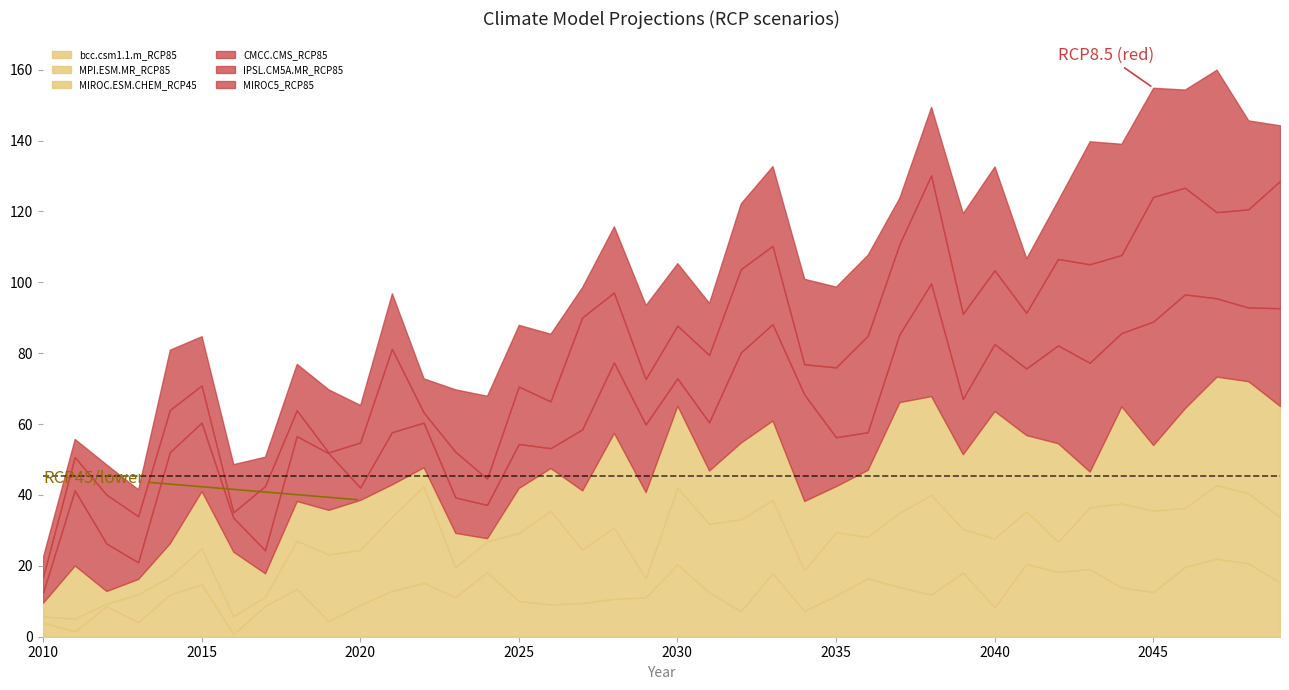

Reading left to right, transcribe all the data shown in this chart.

bcc.csm1.1.m_RCP85: 4.0	1.5	8.6	4.1	11.9	14.8	0.7	8.7	13.5	4.4	9.0	12.9	15.2	11.2	18.2	10.1	9.1	9.5	10.7	11.1	20.4	12.5	7.2	17.9	7.3	11.6	16.5	14.0	11.9	18.1	8.3	20.5	18.3	19.1	13.9	12.6	19.7	22.0	20.7	15.3
MPI.ESM.MR_RCP85: 1.7	3.6	0.7	7.9	5.0	10.1	5.1	2.6	13.6	18.8	15.5	21.0	27.2	8.4	8.7	19.2	26.4	15.1	20.1	5.4	21.6	19.4	25.9	20.7	11.4	17.9	11.7	21.0	28.1	12.3	19.4	14.9	8.5	17.4	23.7	23.0	16.6	20.8	19.8	18.4
MIROC.ESM.CHEM_RCP45: 3.9	15.0	3.6	4.3	9.5	16.2	18.2	6.6	11.2	12.6	14.1	9.1	5.4	9.7	0.9	12.7	12.1	16.7	26.7	24.3	23.2	15.0	21.7	22.4	19.6	13.0	18.9	31.2	27.9	21.1	36.0	21.5	27.8	10.1	27.4	18.5	28.2	30.6	31.6	31.4
CMCC.CMS_RCP85: 2.8	21.2	13.4	4.7	25.7	19.3	9.6	6.5	18.3	16.0	3.5	14.7	12.6	10.0	9.4	12.4	5.6	17.2	19.9	19.1	7.7	13.6	25.4	27.2	30.1	13.8	10.6	19.1	31.8	15.6	18.9	18.8	27.6	30.7	20.7	34.8	32.1	22.1	20.8	27.6
IPSL.CM5A.MR_RCP85: 4.4	9.4	13.8	13.0	11.9	10.5	1.5	18.1	7.3	0.2	12.7	23.5	2.9	12.9	7.4	16.2	13.2	31.6	19.7	12.8	14.9	19.0	23.5	22.1	8.5	19.7	27.2	25.4	30.5	24.0	20.8	15.7	24.4	27.8	22.0	35.2	30.1	24.3	27.7	35.9
MIROC5_RCP85: 5.8	5.1	8.5	7.6	17.0	13.9	13.6	8.3	13.1	17.8	10.6	15.7	9.6	17.6	23.4	17.4	19.1	8.6	18.7	20.9	17.6	14.7	18.6	22.5	24.1	22.8	22.9	13.2	19.3	28.4	29.3	15.4	16.6	34.7	31.4	30.8	27.7	40.2	25.1	15.7